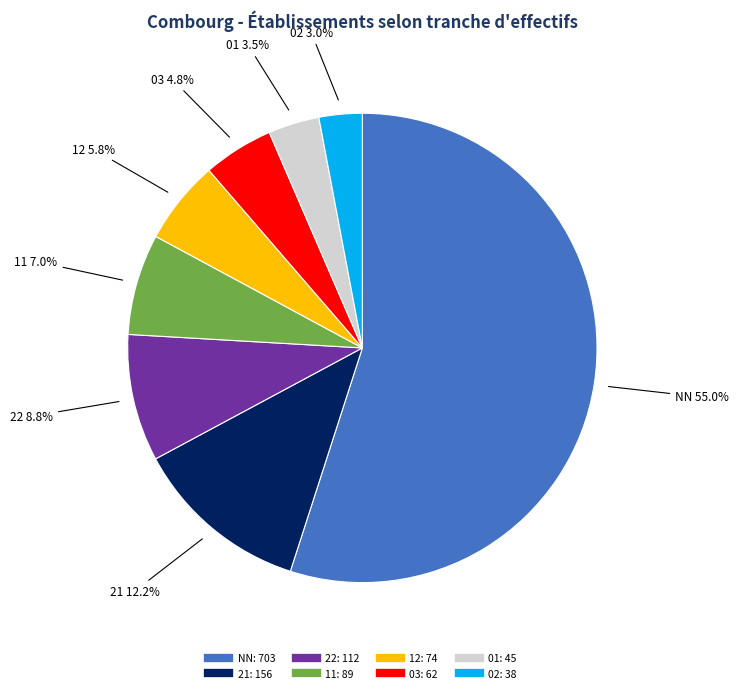

Is there any slice that represents more than half of the pie?

Yes